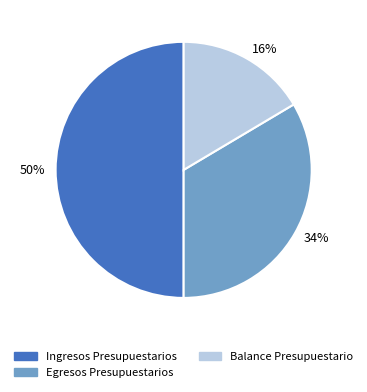

To the nearest percent, what is the average slice percentage?

33%